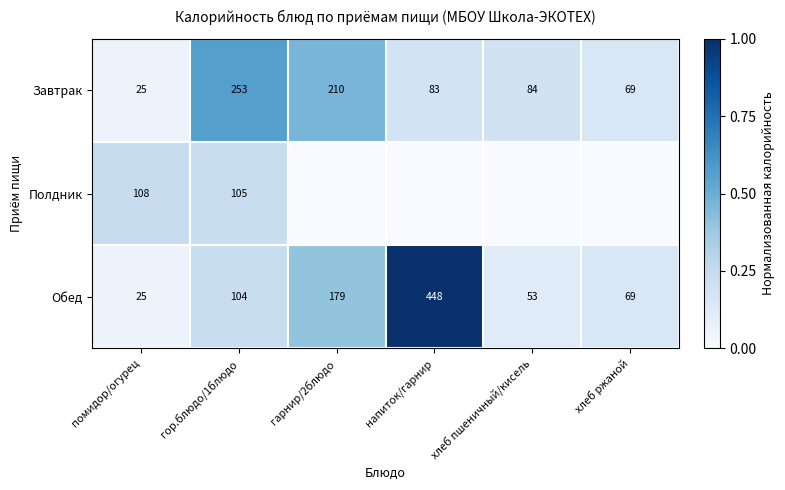

List the labels in order of Обед value, smallest first.

помидор/огурец, хлеб пшеничный/кисель, хлеб ржаной, гор.блюдо/1блюдо, гарнир/2блюдо, напиток/гарнир